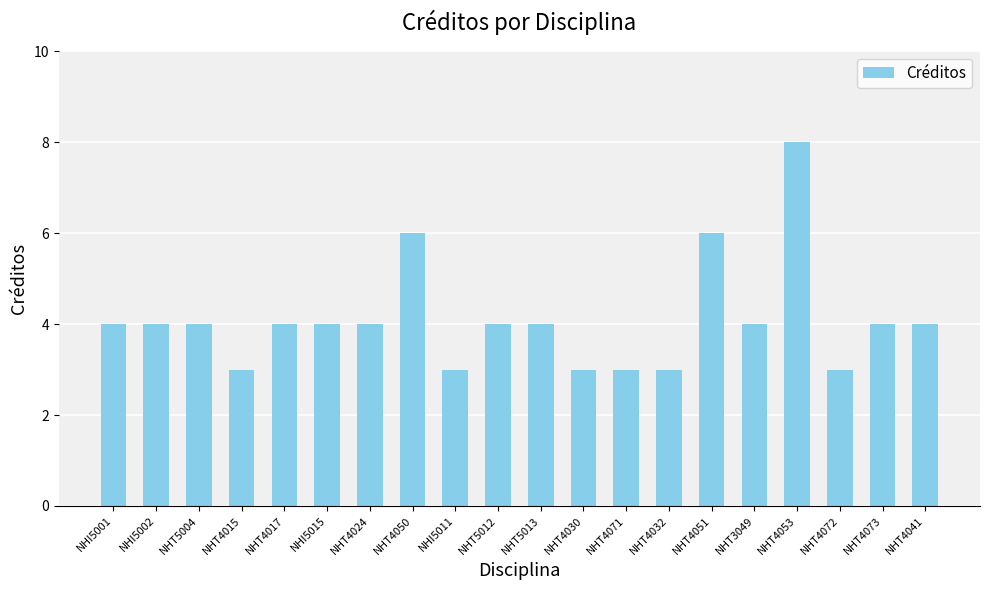

Count the number of data series in this chart.

1